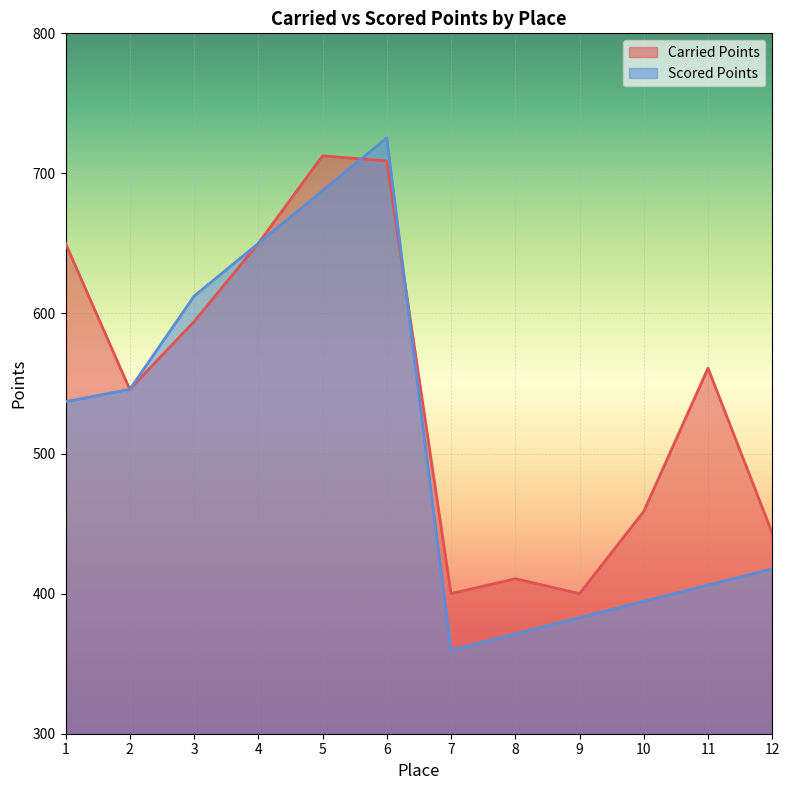

What is the value of the Carried Points point at the 2nd from the left?

545.9